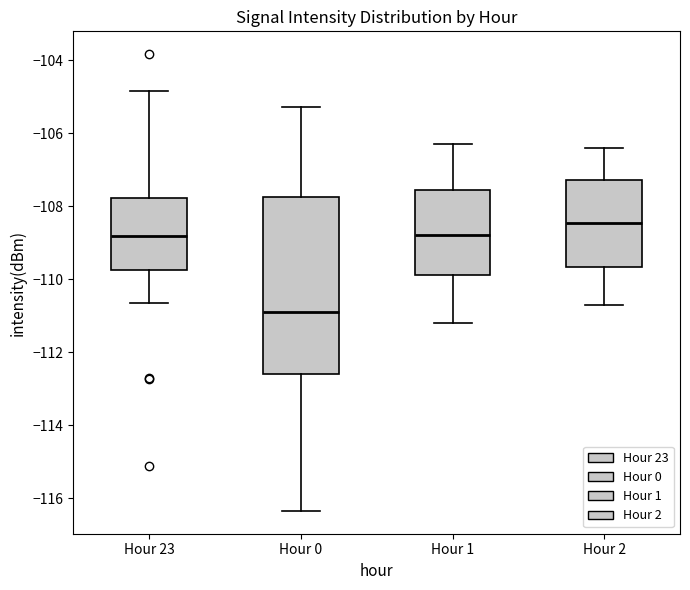

Where is the upper edge of the box for Hour 0 on the y-axis? The values are not printed on the chart, so give them approximately, as read against the axis.

-107.8